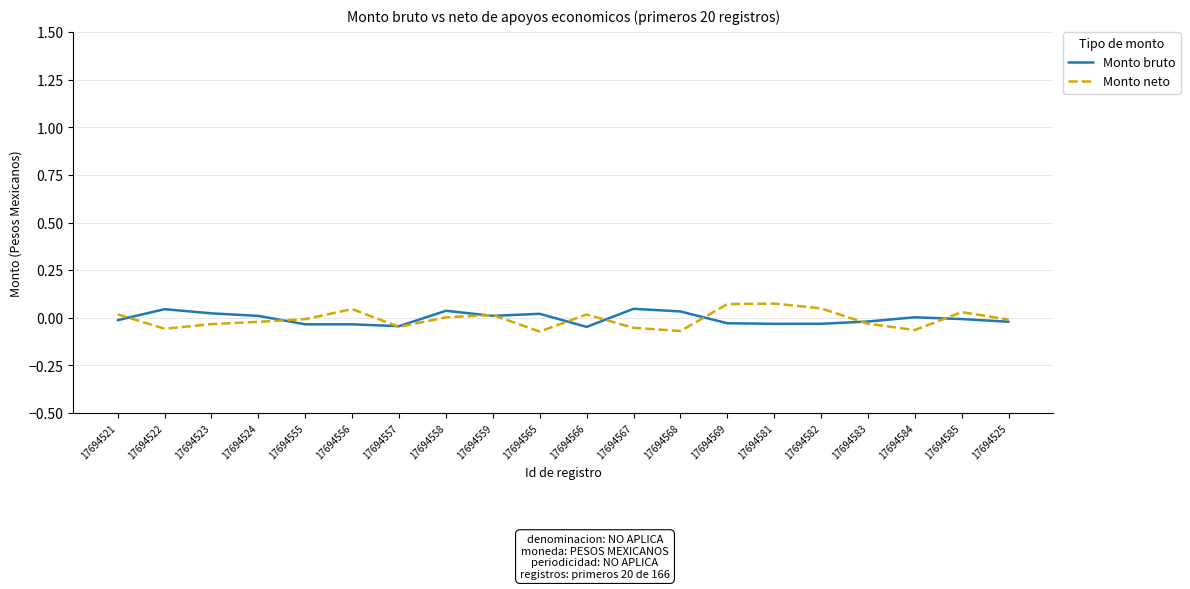

Where does the Monto bruto series first go above 0?

17694522